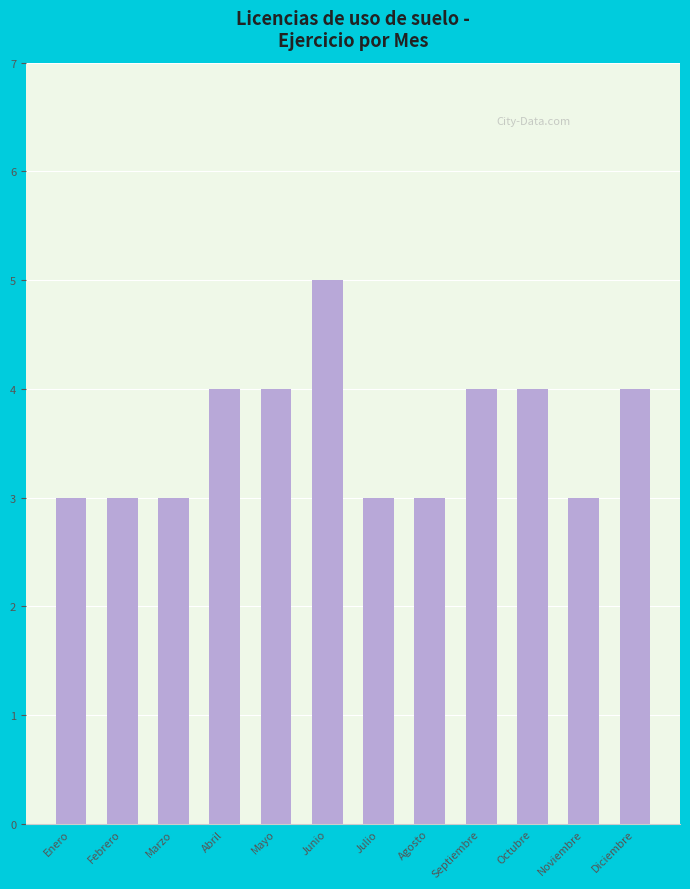

What is the maximum value shown in the chart?

5